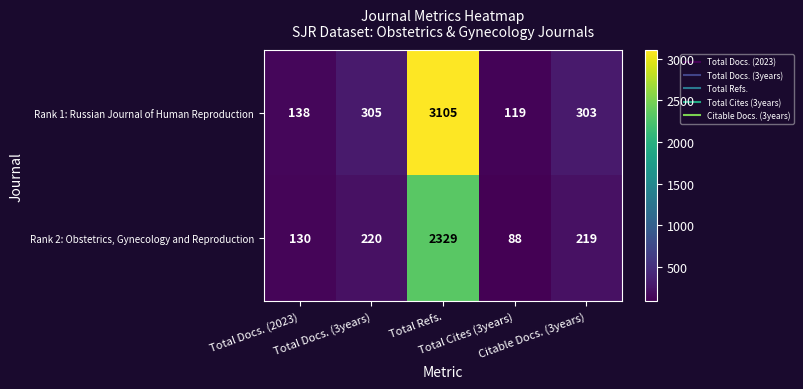

What is the sum of all Rank 2: Obstetrics, Gynecology and Reproduction values?

2986